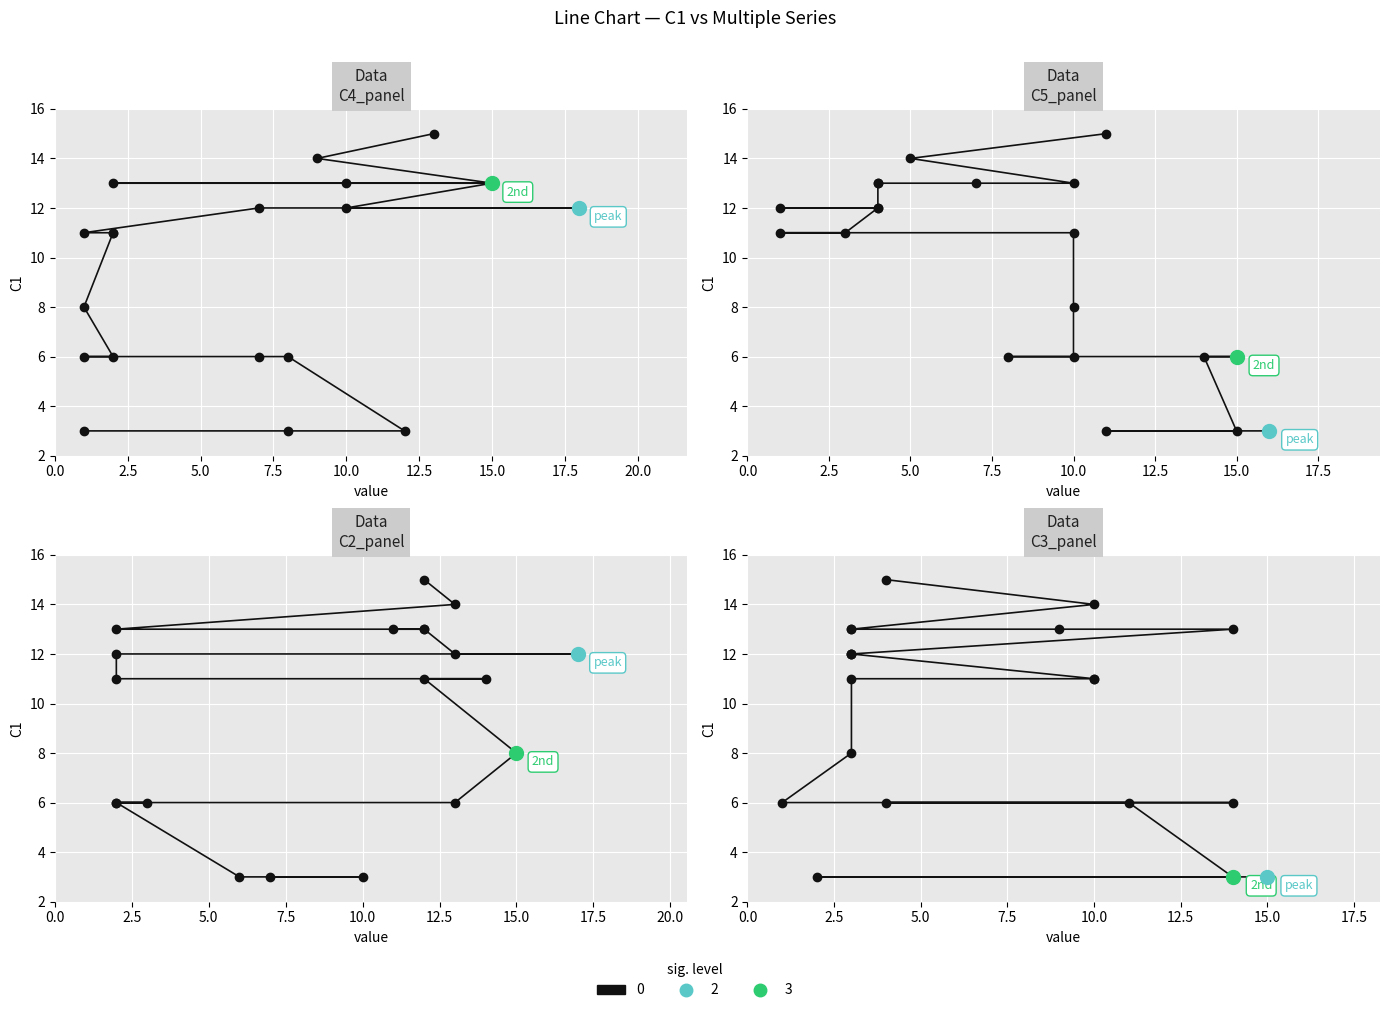

How many values in the C2 series are below 11?

8